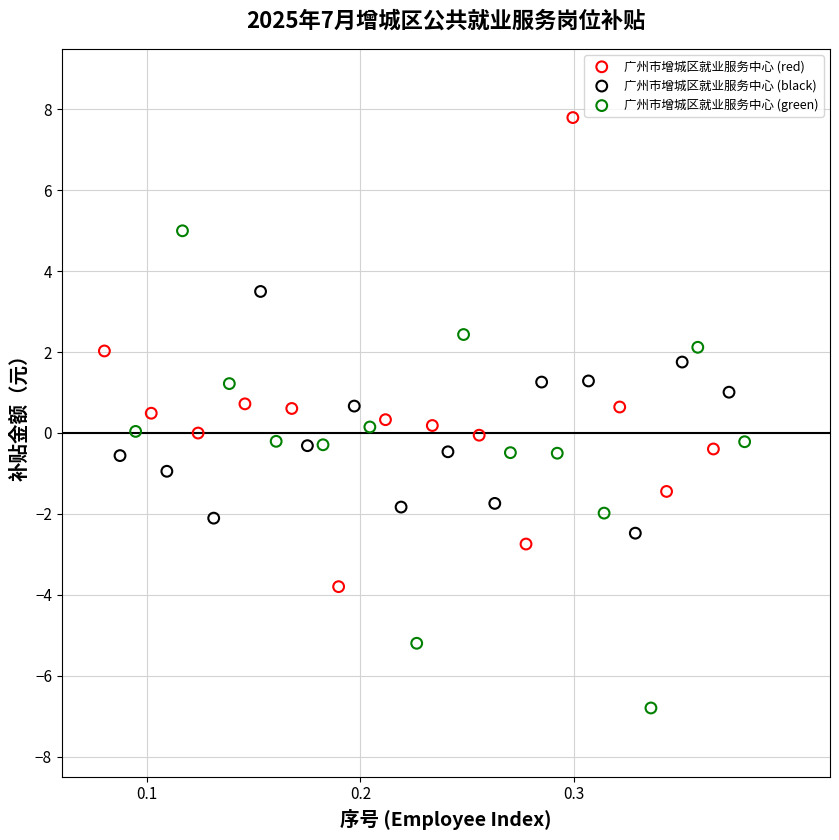

Which series reaches the minimum Y coordinate?

广州市增城区就业服务中心 (green)